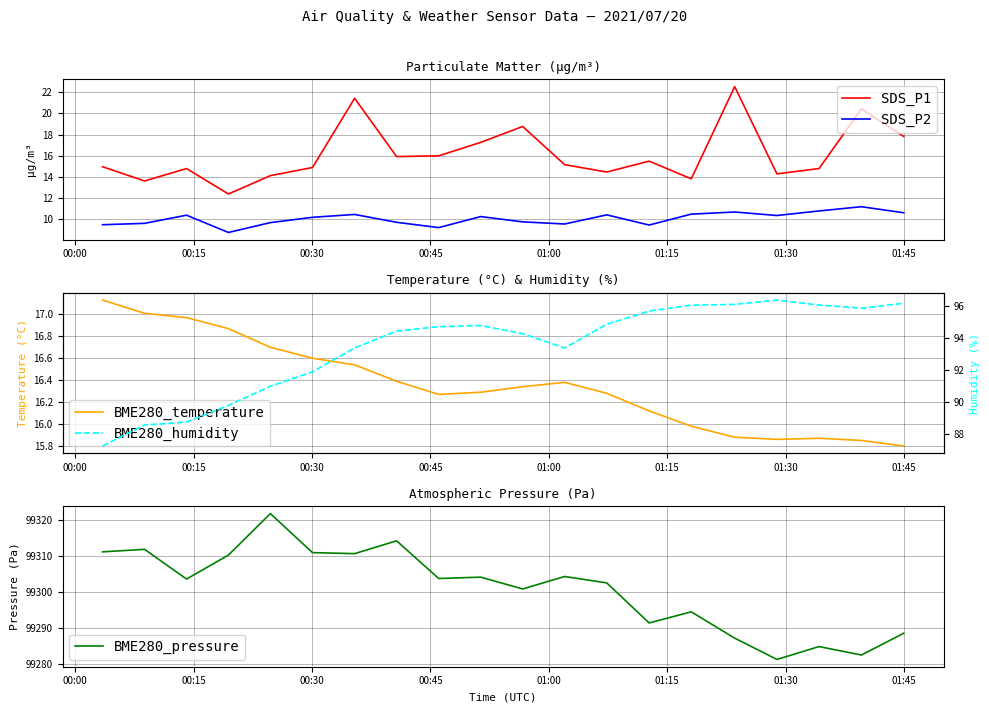

True or false: SDS_P2 and SDS_P1 intersect in this chart.

False